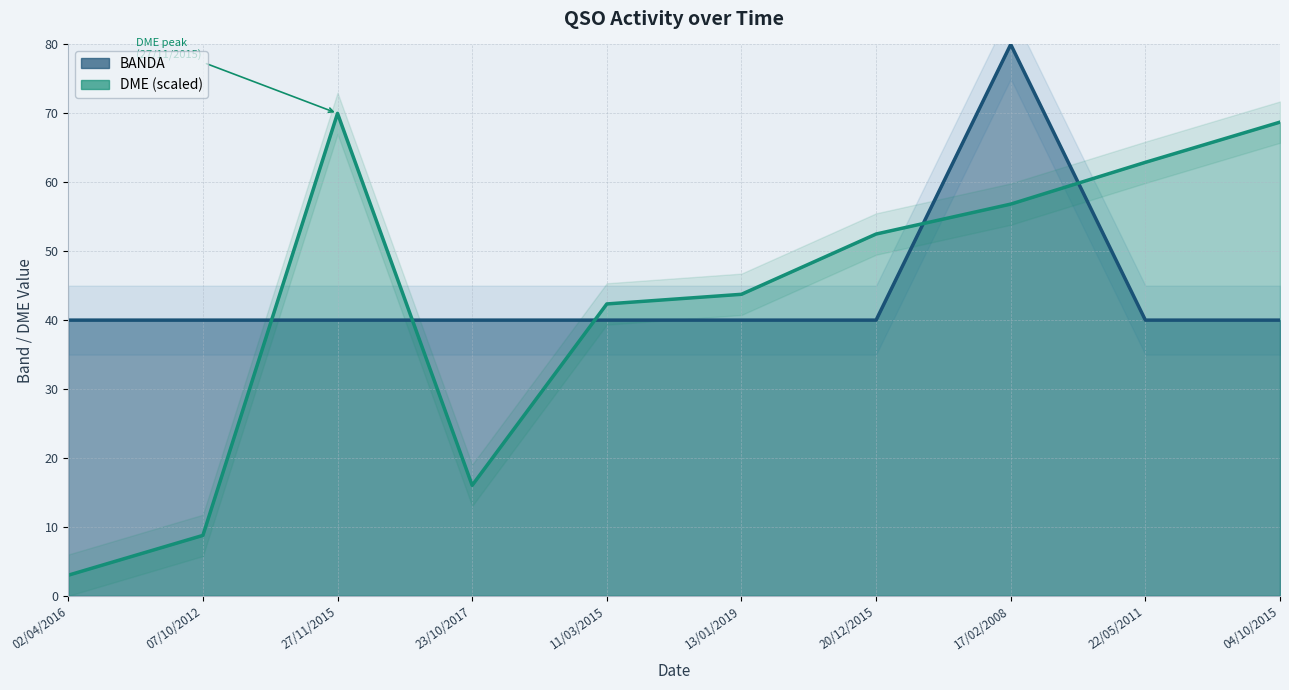

What is the total value across all series at 13/01/2019?

83.7